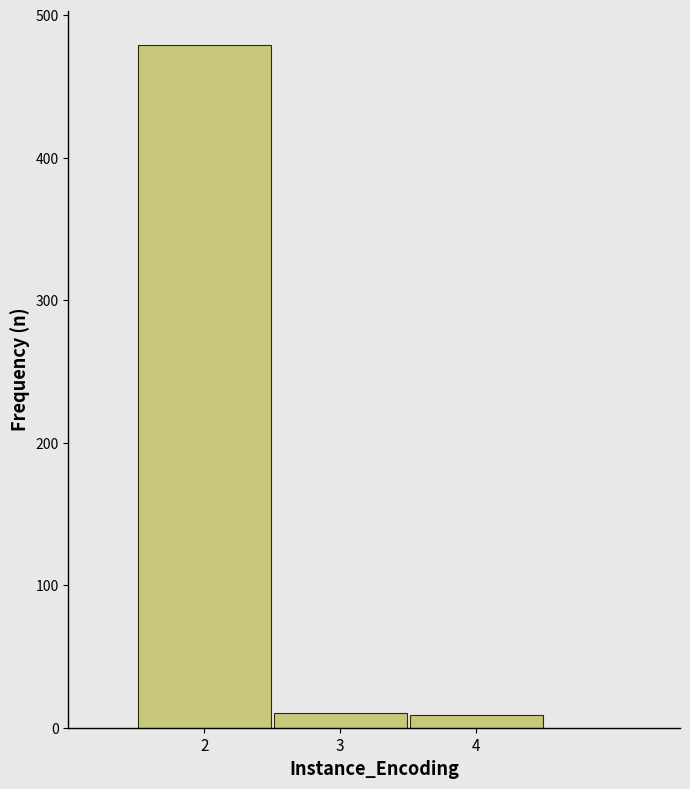

Reading left to right, transcribe this chart: for each bar, give the range it covers on the x-axis and its height. The values are not printed on the chart, so give them approximately, as read against the axis.

1.5 to 2.5: 480
2.5 to 3.5: 10
3.5 to 4.5: under 10